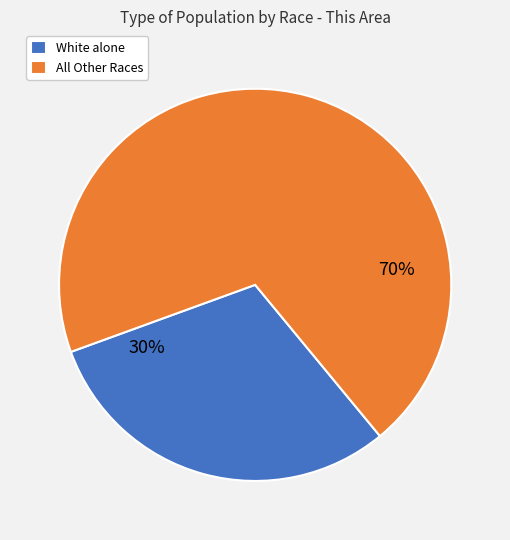

Does All Other Races represent more than half of the total?

Yes